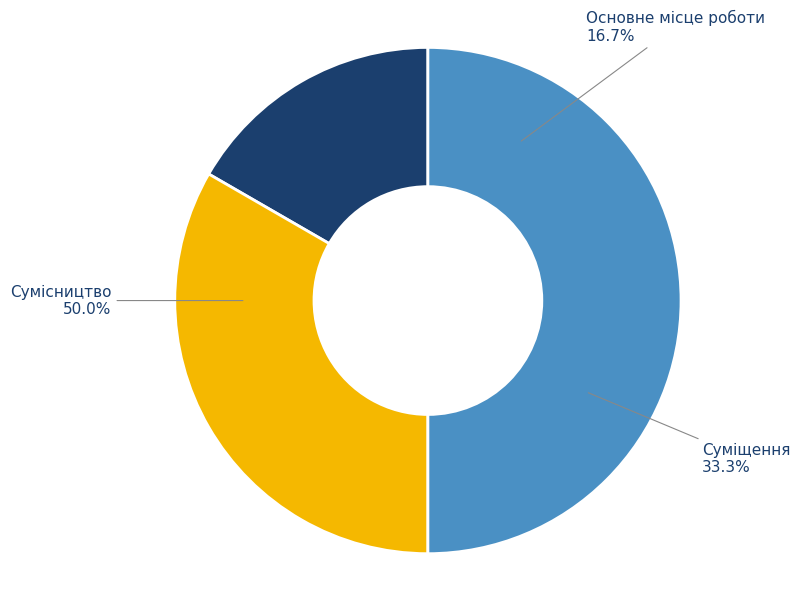

Combined, do Суміщення and Сумісництво account for over 50%?

Yes